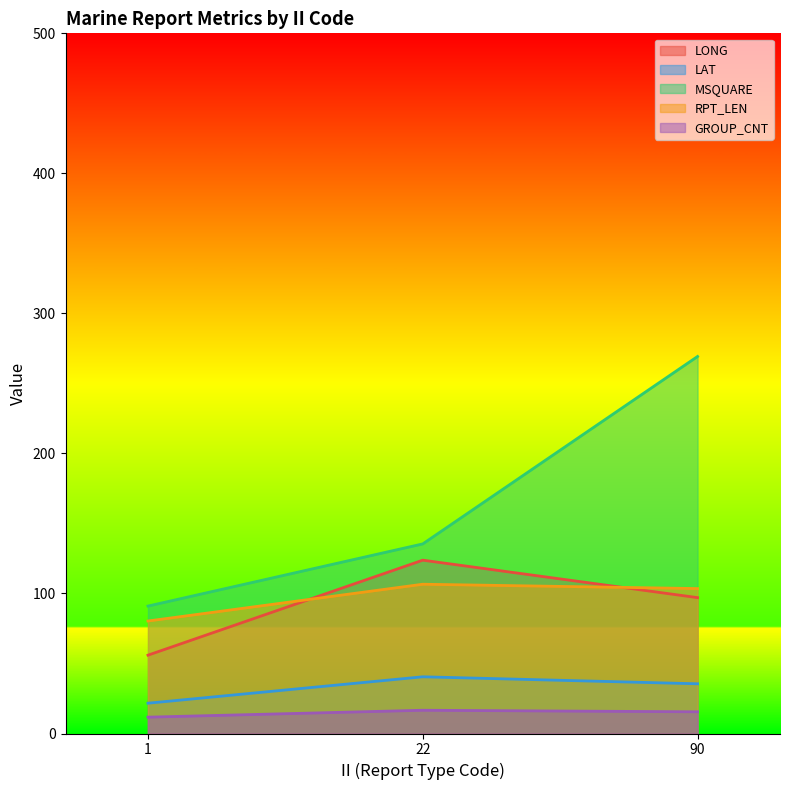

How many lines are shown in the chart?

5